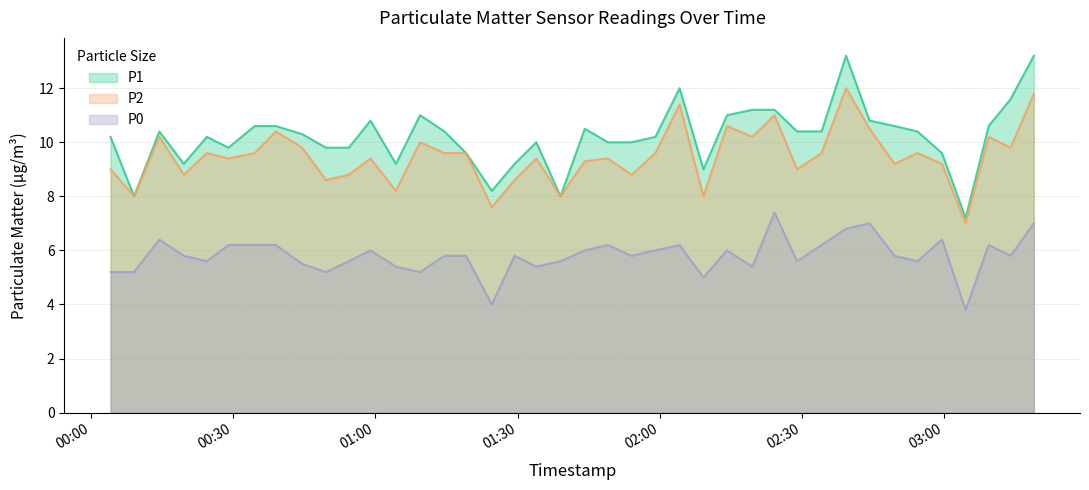

What is the label of the 28th point from the left?

2024-01-27T02:19:33